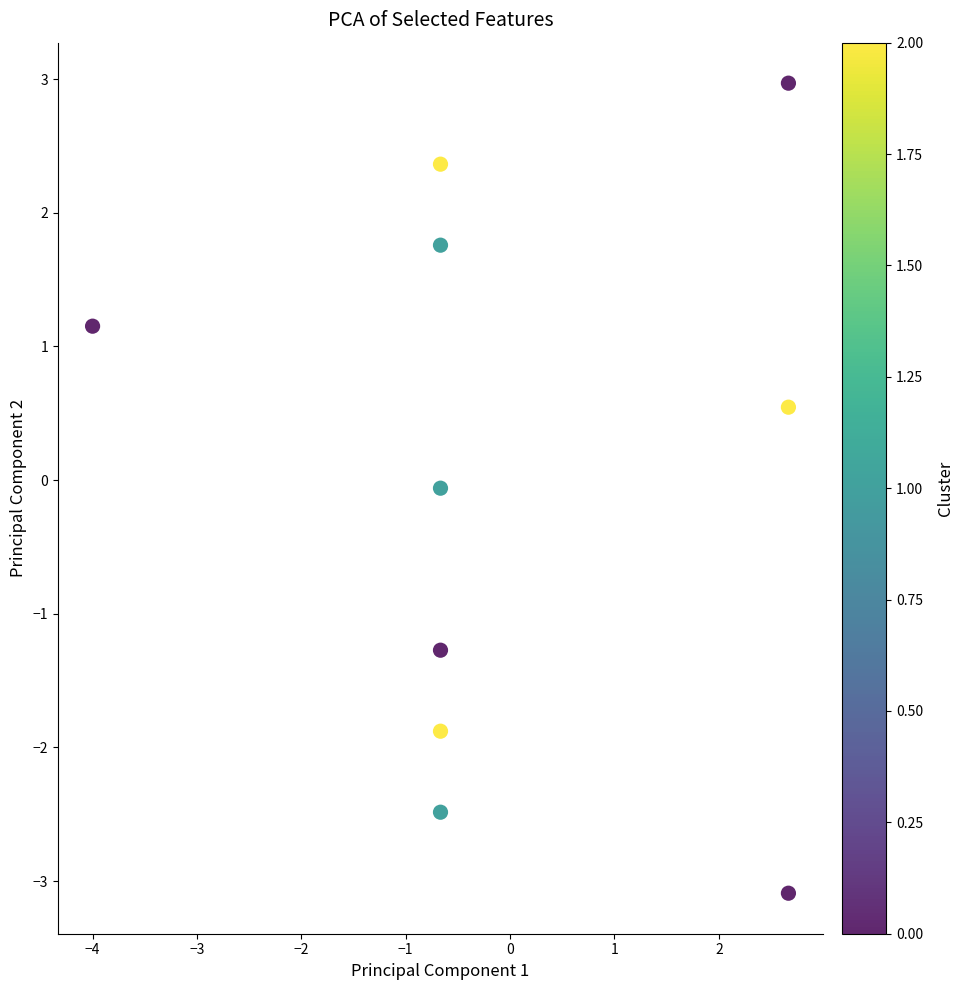

What is the range of X values (max minus min)?

6.7